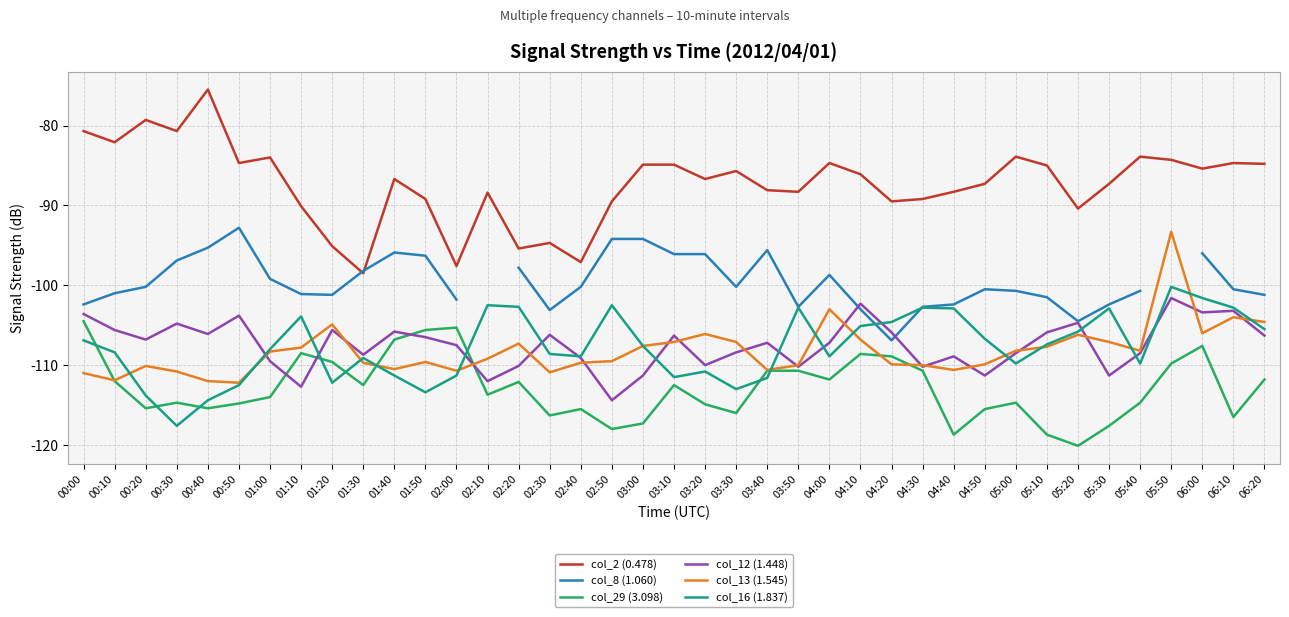

What position from the right is 01:00?

33